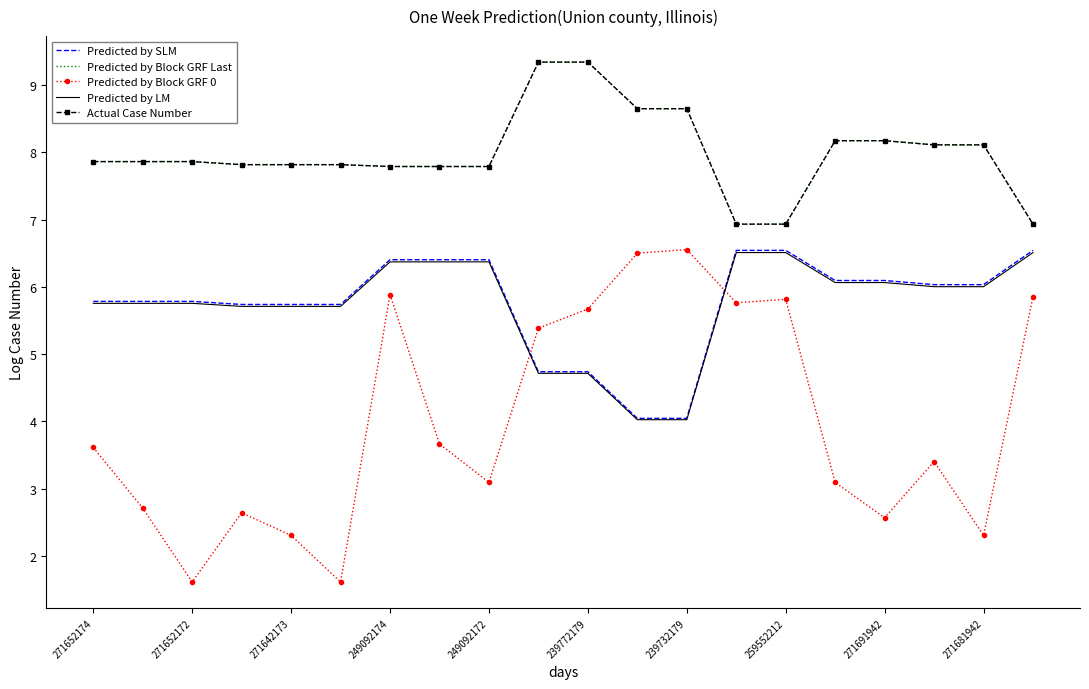

Is this an area chart (filled region under the line)?

No